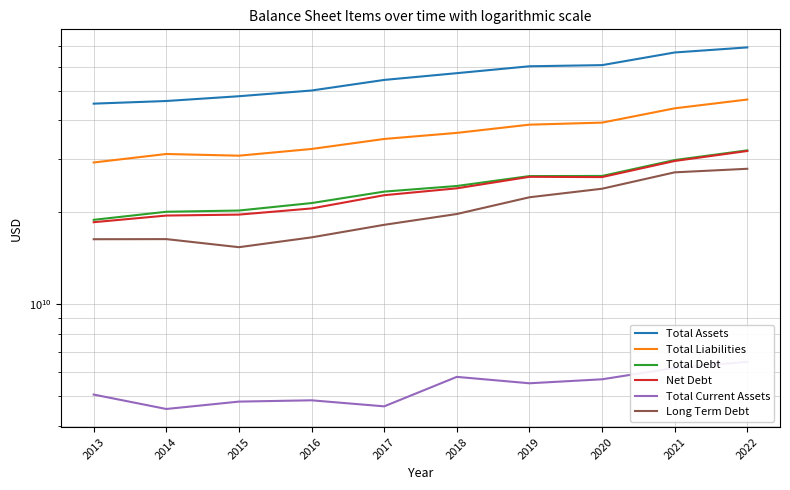

At which category is the sum across all series the highest?

2022